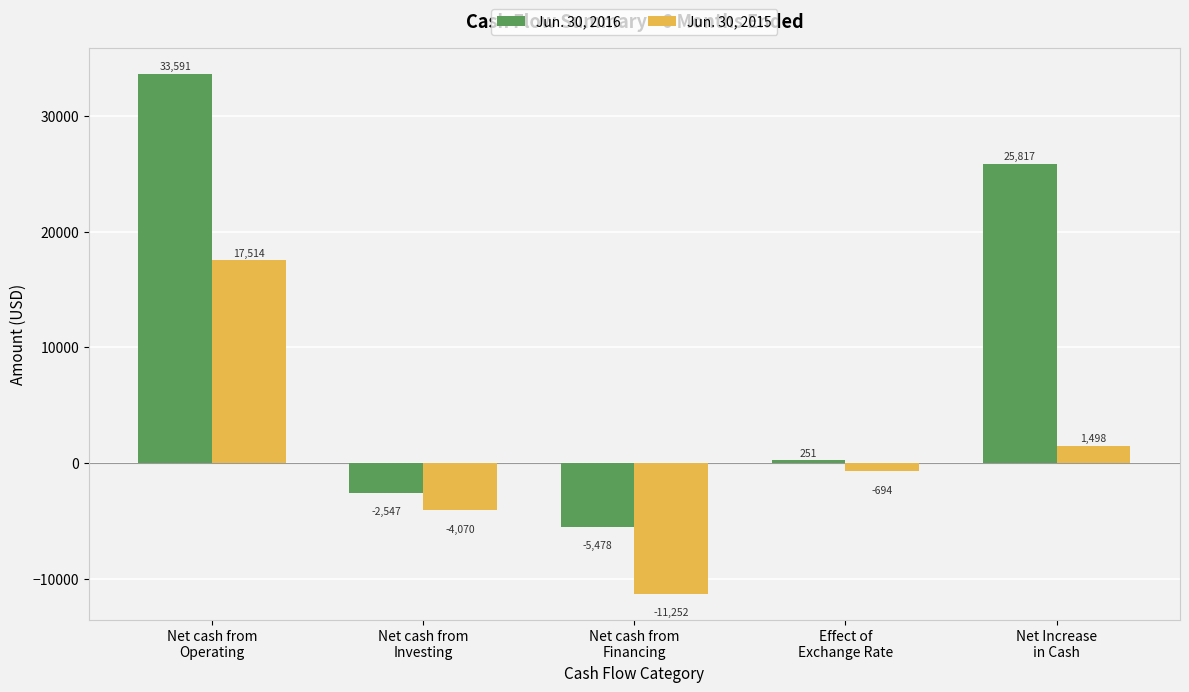

True or false: Jun. 30, 2015 has a value of 11319 at Net cash from
Operating.

False